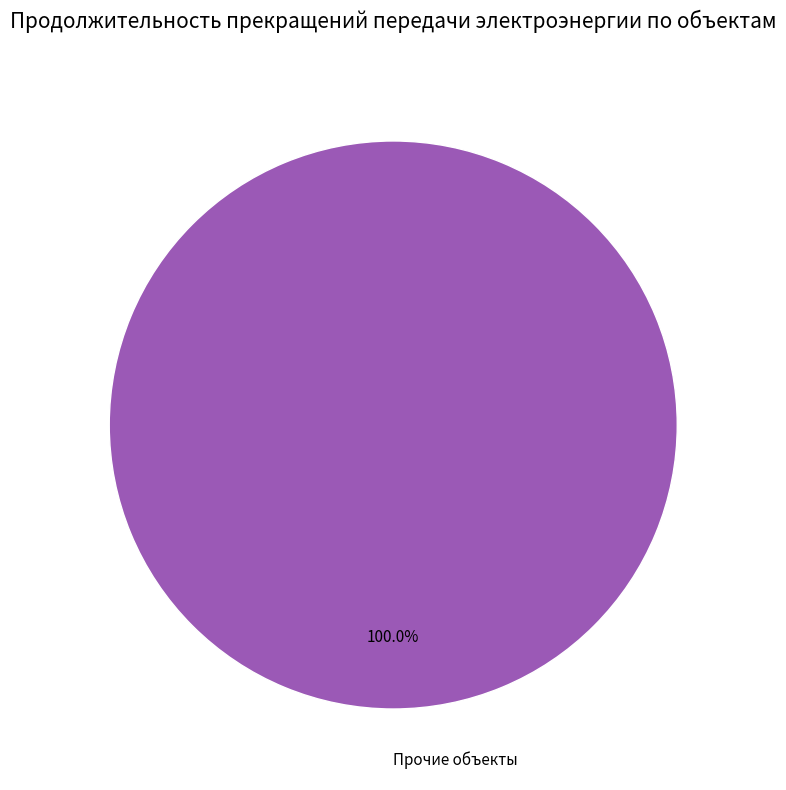

Is Прочие объекты the majority of the pie?

Yes